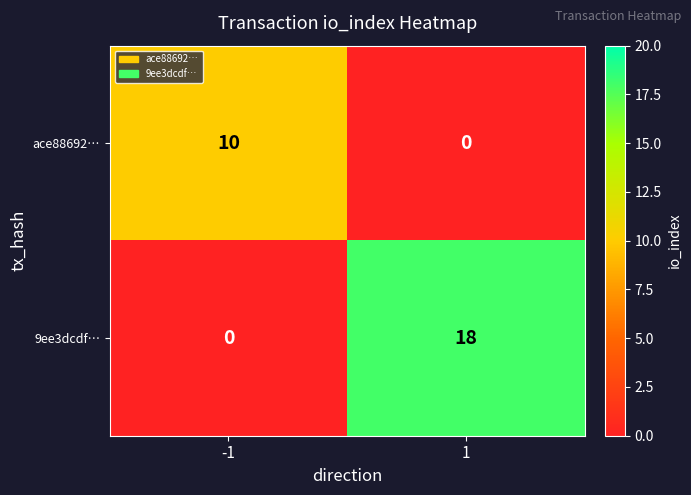

What is the average value of the ace88692… series?

5